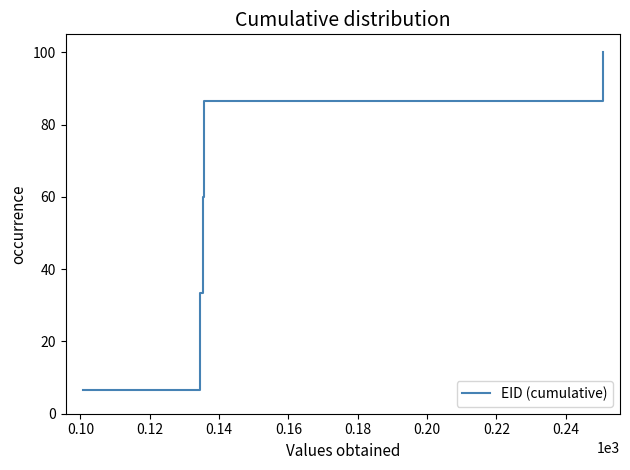

What is the difference between the maximum and minimum values?

93.3